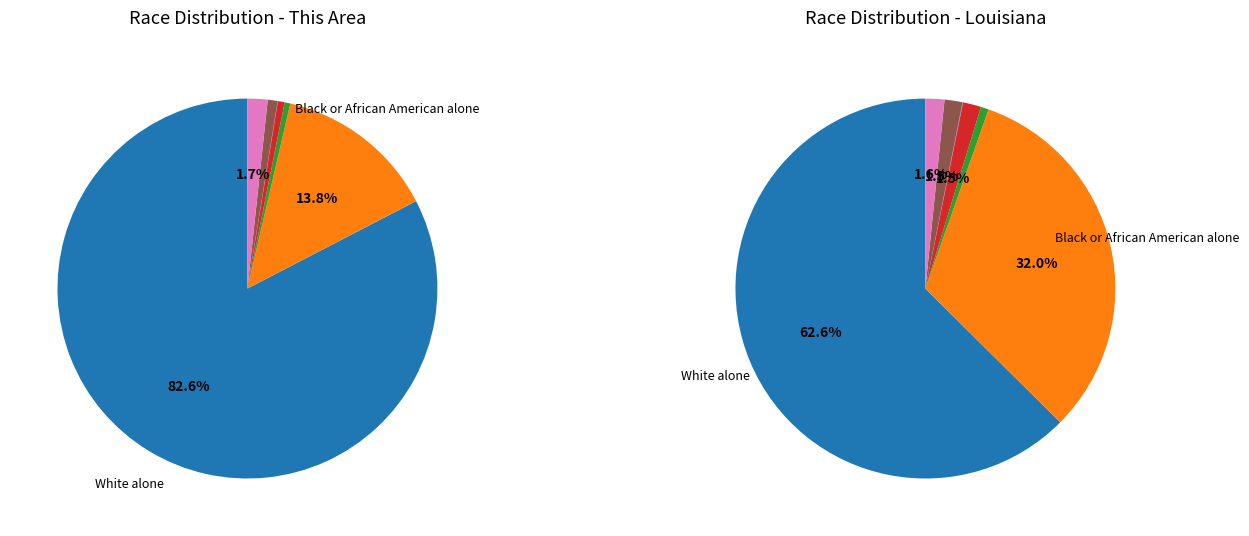

How many slices are in this pie chart?

7